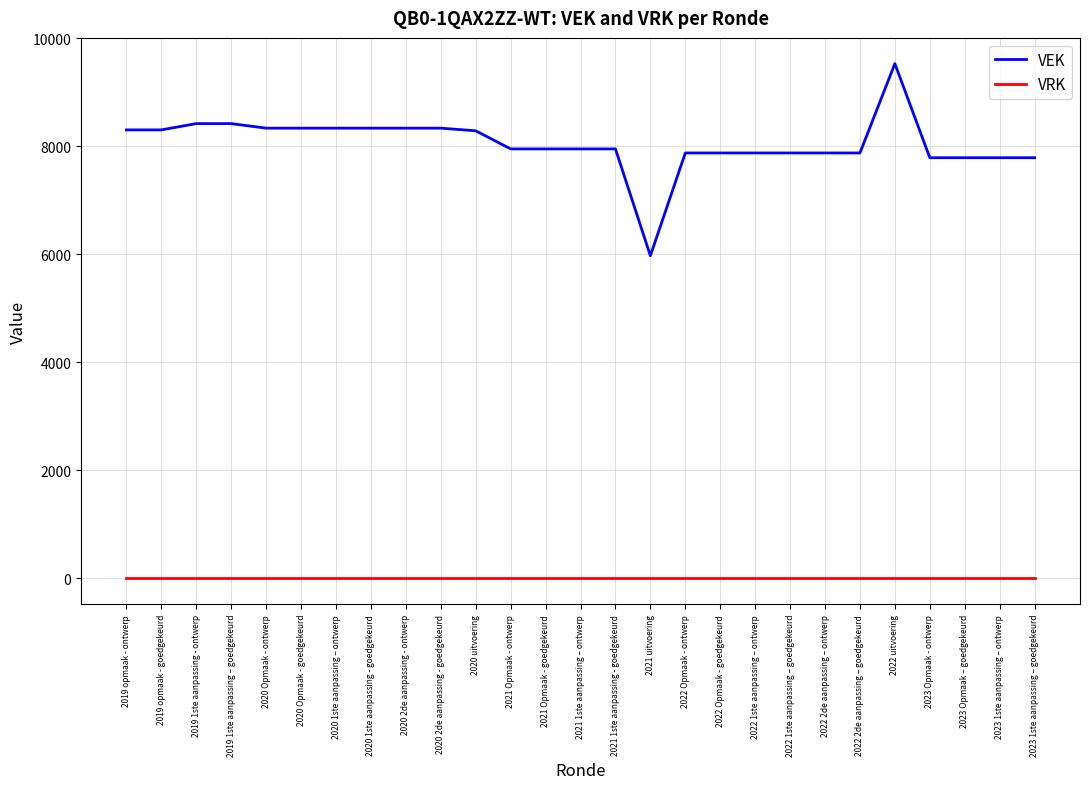

What is the total value across all series at 2023 Opmaak - ontwerp?

7786